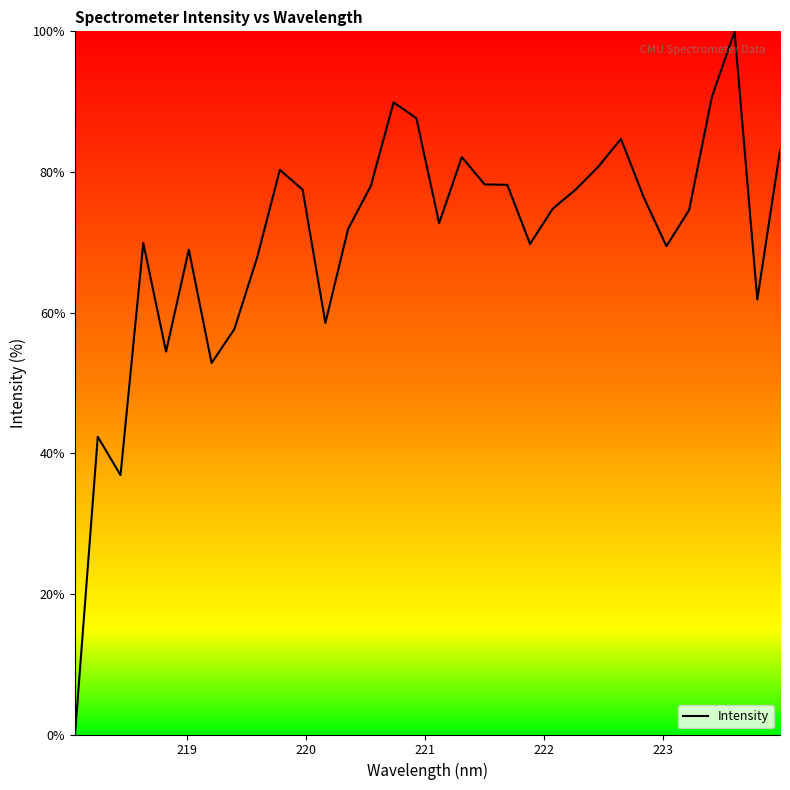

Is this an area chart (filled region under the line)?

Yes